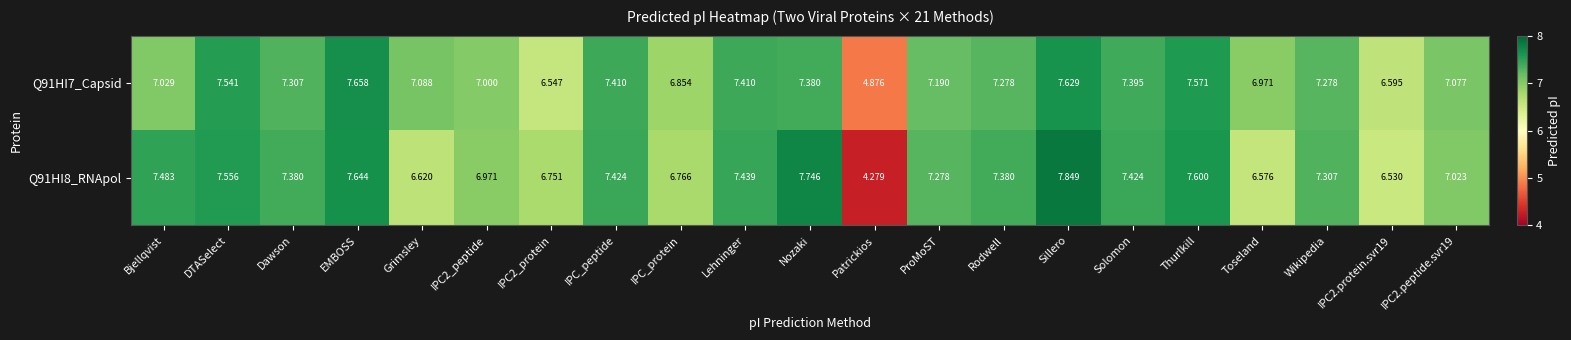

Between Nozaki and ProMoST, which series saw the biggest shift?

Q91HI8_RNApol